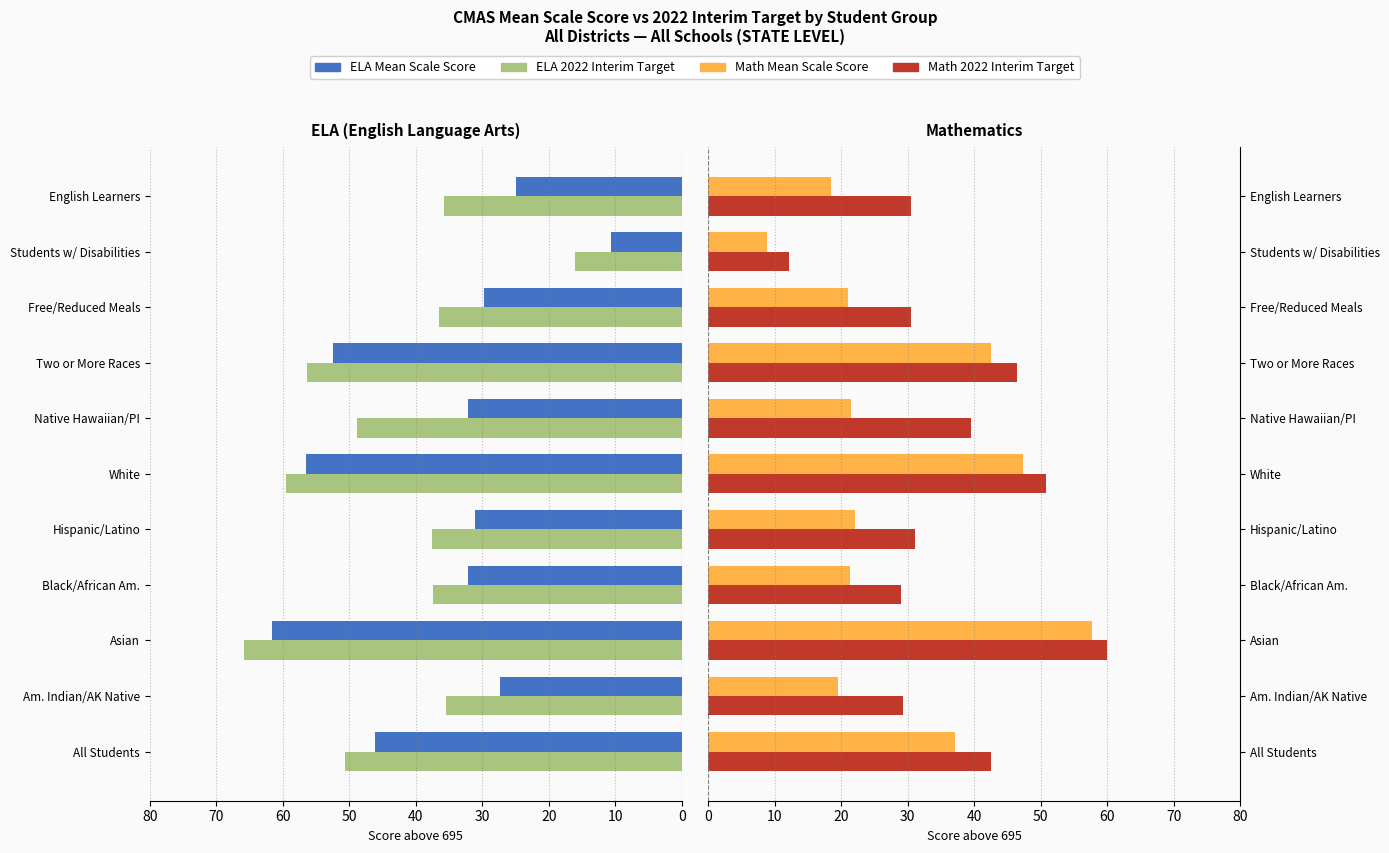

At English Learners, list the series in order from largest to smallest.

ELA 2022 Interim Target, Math 2022 Interim Target, ELA Mean Scale Score, Math Mean Scale Score